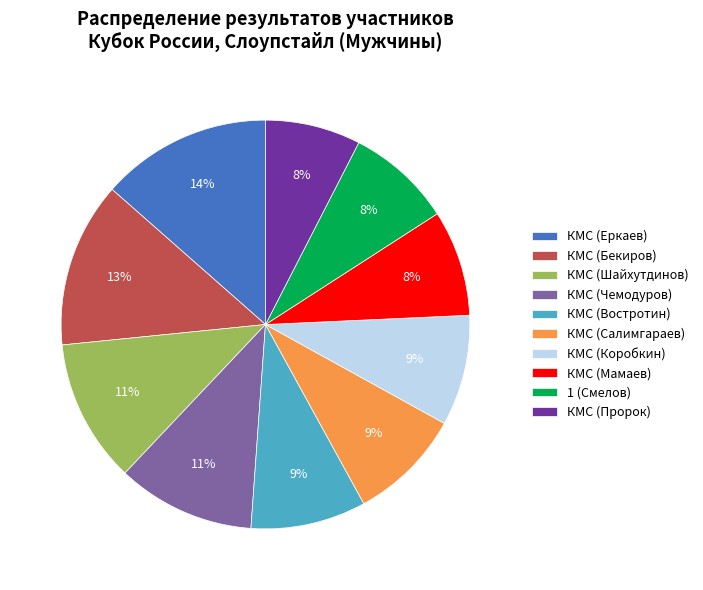

Does any single category account for the majority?

No